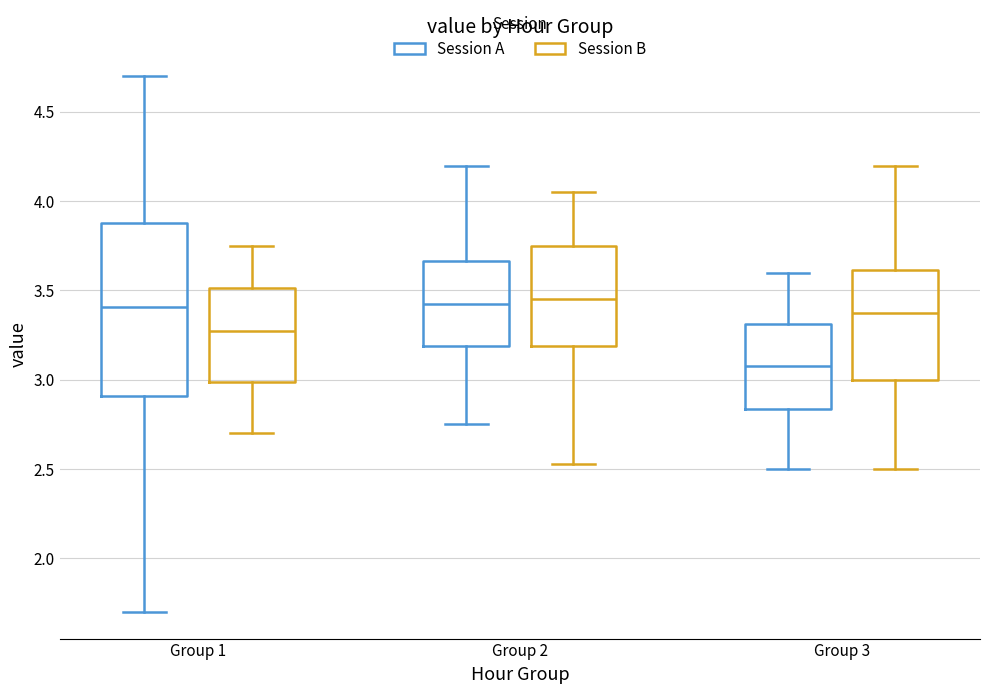

Comparing the boxes themselves (not the whiskers), which one is the tallest?

Group 1 (Session A)